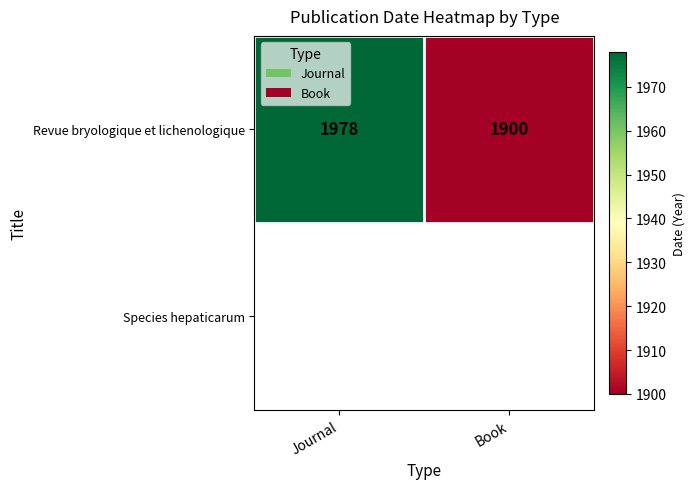

List the labels in order of Revue bryologique et lichenologique value, smallest first.

Book, Journal